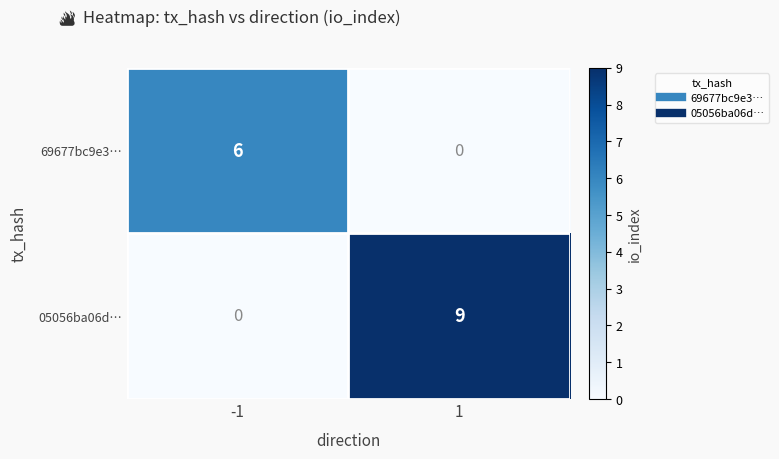

True or false: 69677bc9e3… has a value of 6 at -1.

True